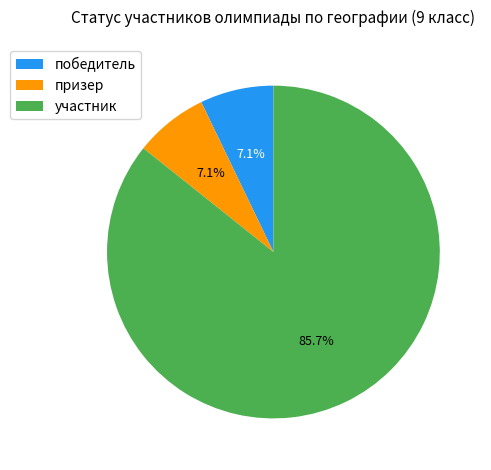

What percentage is NOT represented by победитель?

92.9%